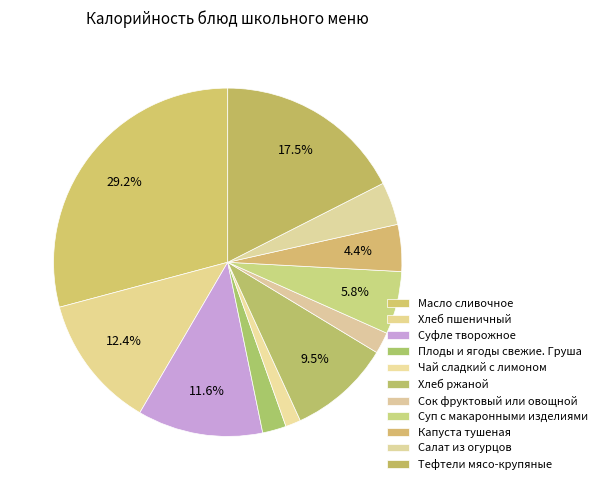

Count the number of slices in the pie.

11